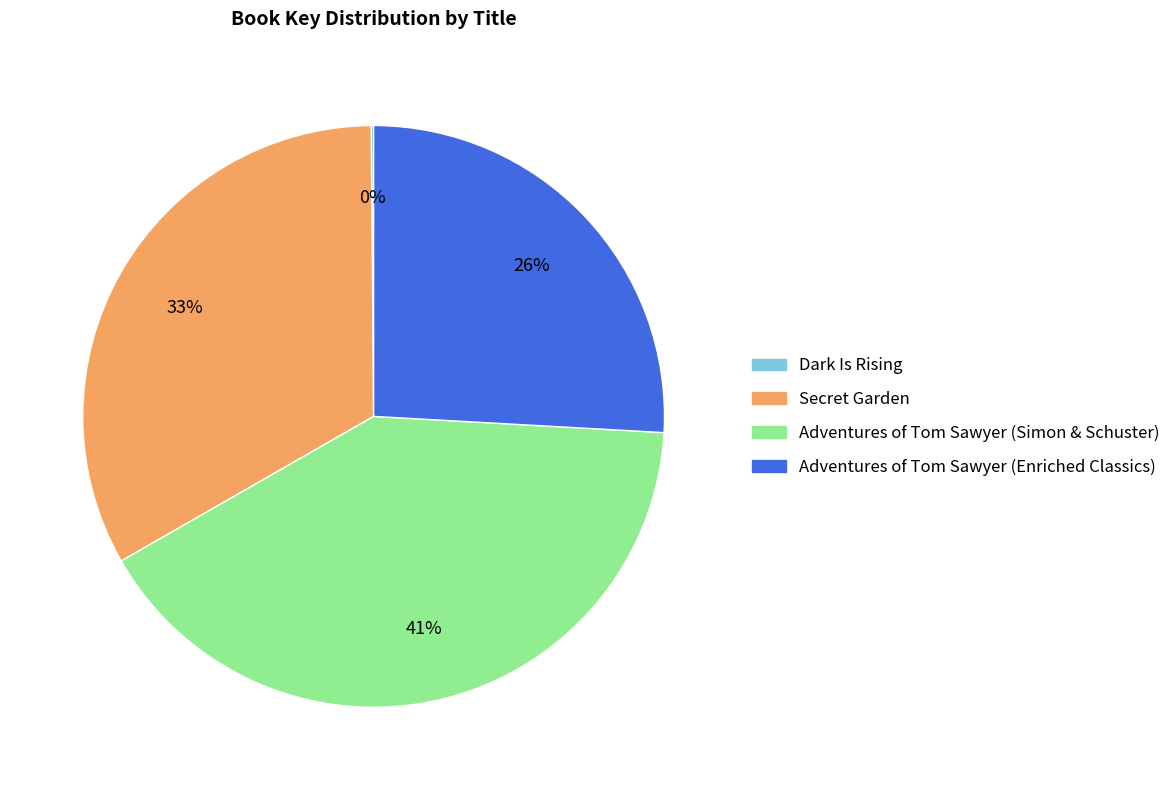

Does Adventures of Tom Sawyer (Enriched Classics) account for over 50% of the chart?

No